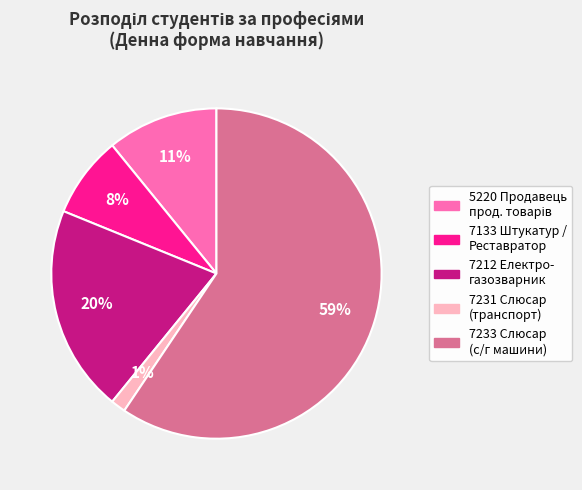

Is there any slice that represents more than half of the pie?

Yes